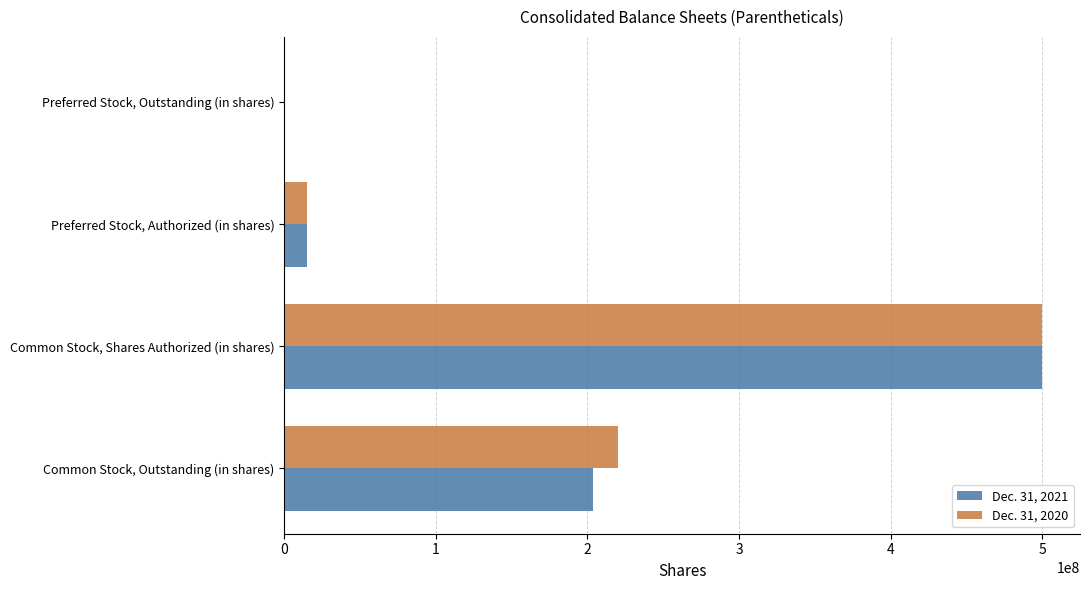

At which category is the sum across all series the highest?

Common Stock, Shares Authorized (in shares)